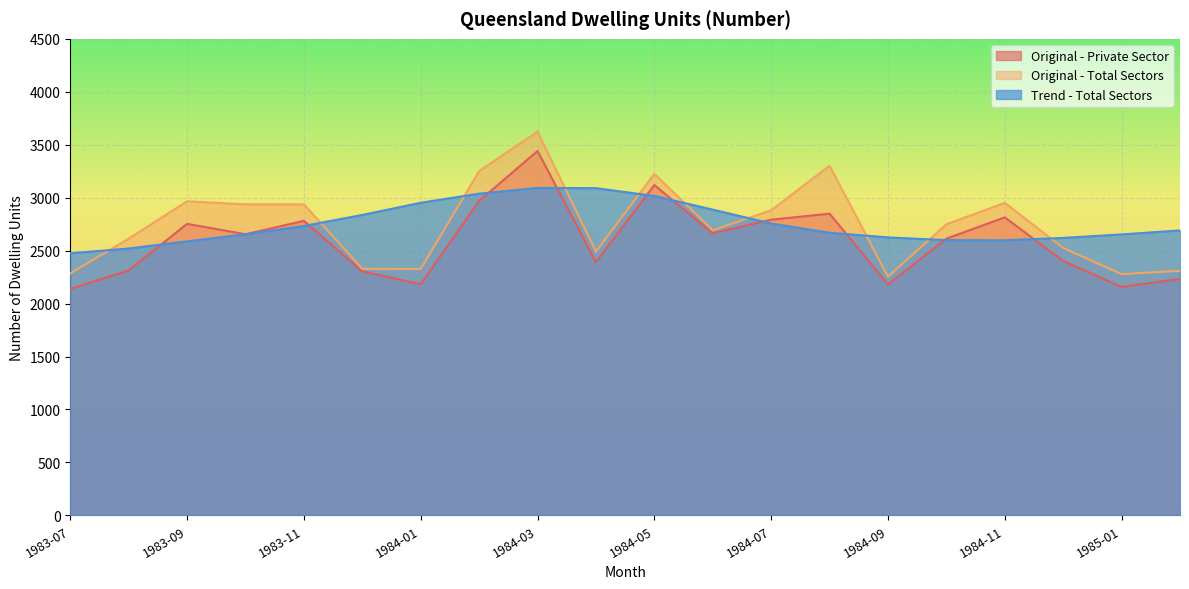

What is the difference between the Original - Private Sector values at 1984-05 and 1985-02?

886